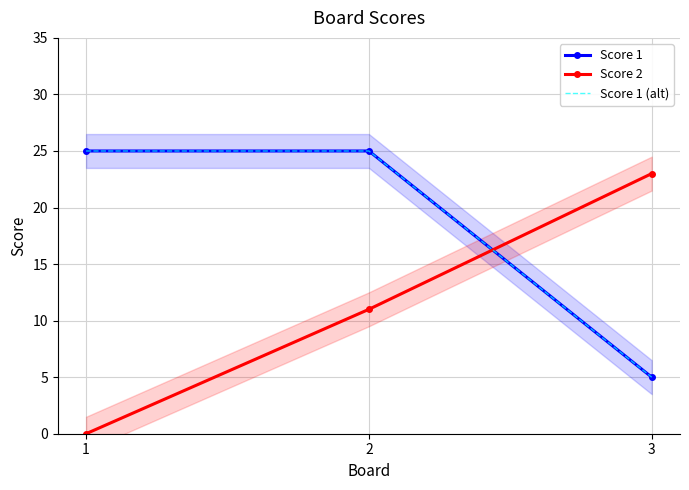

Which series has the largest range (max minus min)?

Score 2